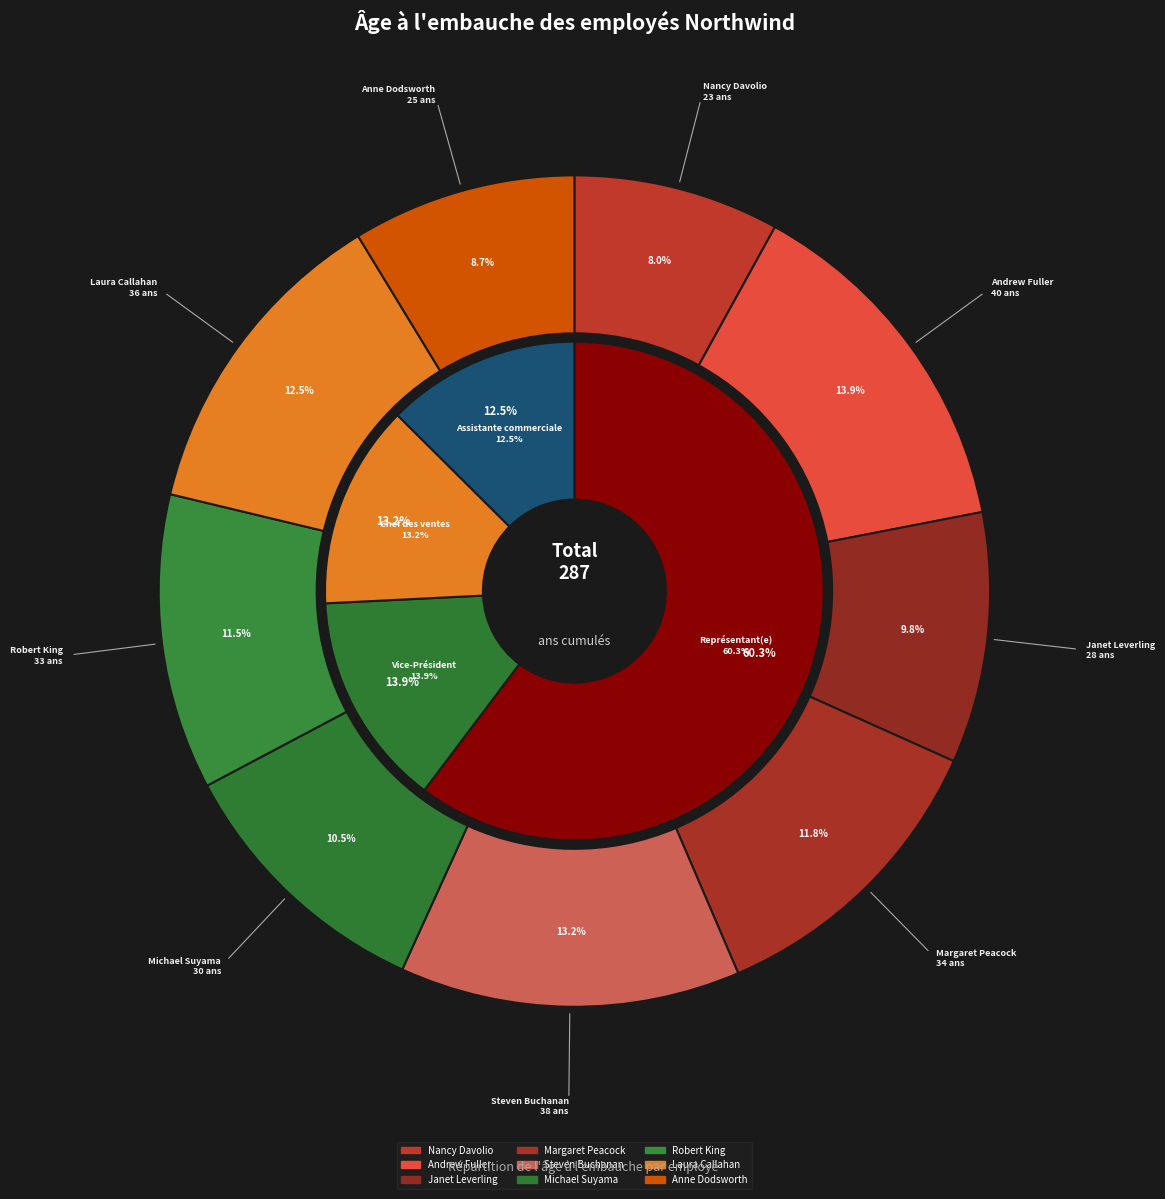

To the nearest percent, what percentage of the pie is Nancy Davolio?

8%